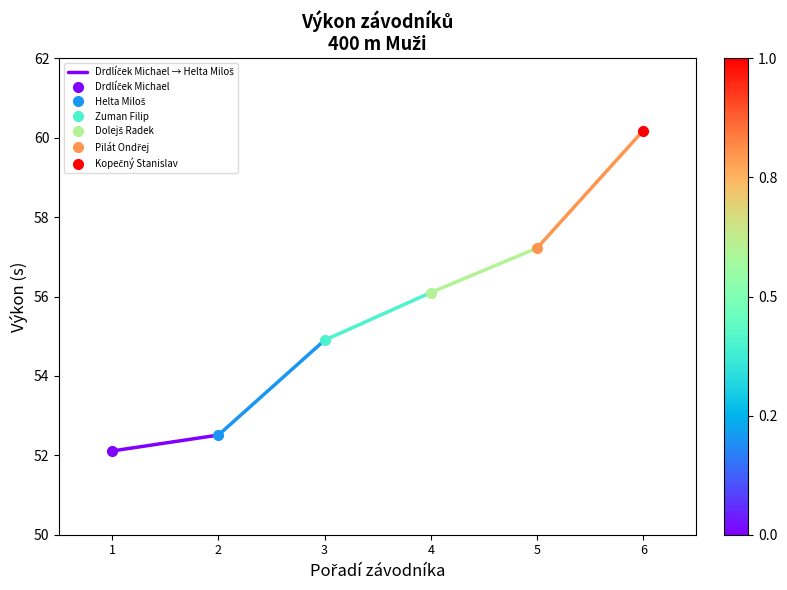

Rank the categories by value from highest to lowest.

2, 1